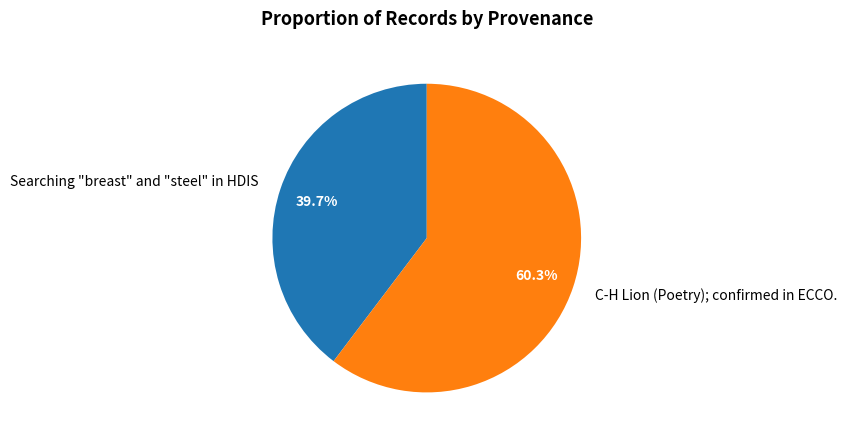

The Searching "breast" and "steel" in HDIS slice represents 31% of the pie. True or false?

False